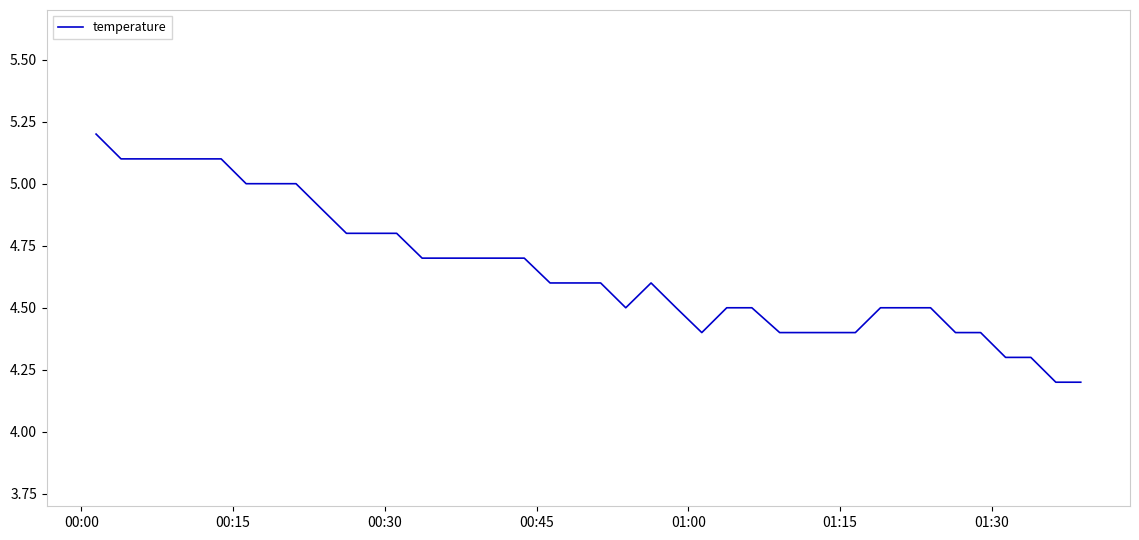

True or false: the data has more than 0 interior local peaks.

True